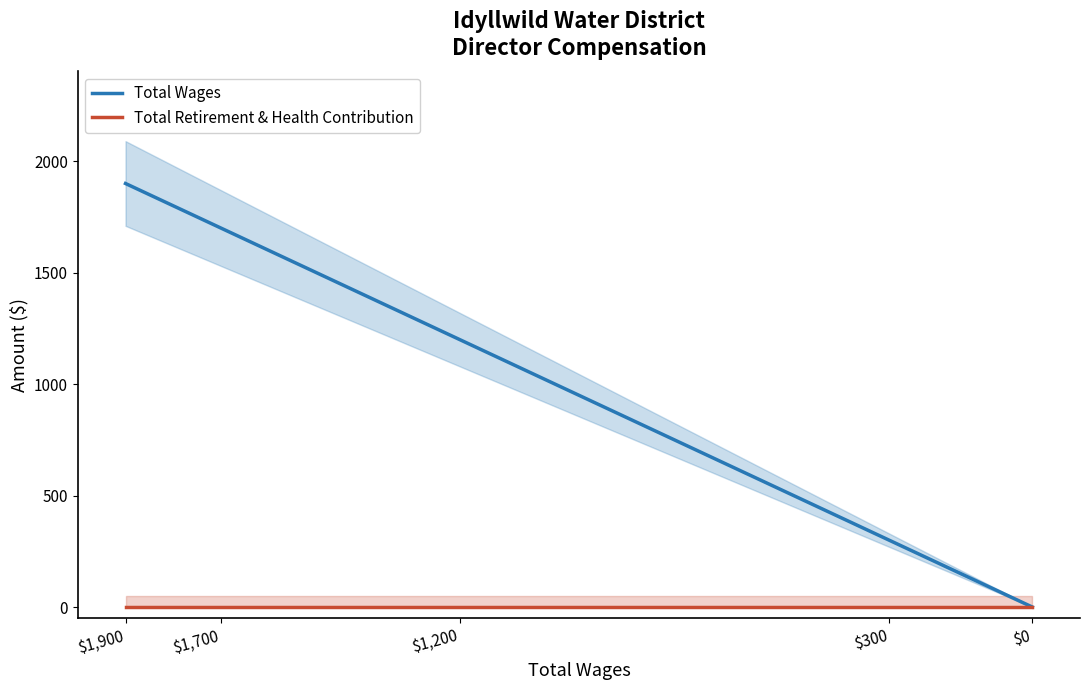

Reading left to right, list all the values displayed in this chart.

Total Wages: $1,900=1900	$1,700=1700	$1,200=1200	$300=300	$0=0
Total Retirement & Health Contribution: $1,900=0	$1,700=0	$1,200=0	$300=0	$0=0